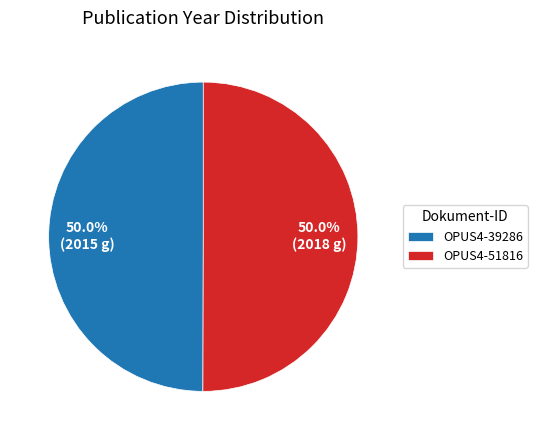

Approximately how many times larger is the value at OPUS4-39286 compared to OPUS4-51816?

1.0